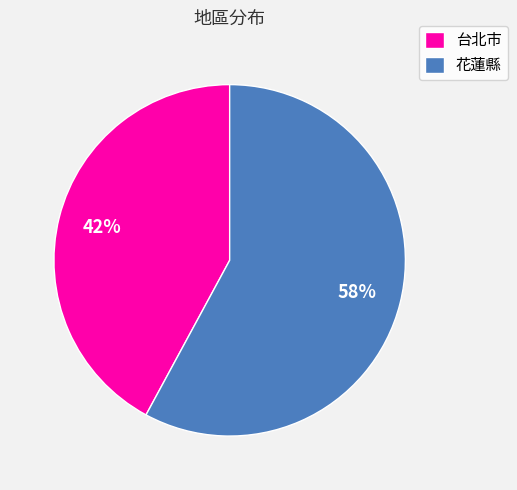

To the nearest percent, what is the difference between the largest and smallest slice percentages?

16%